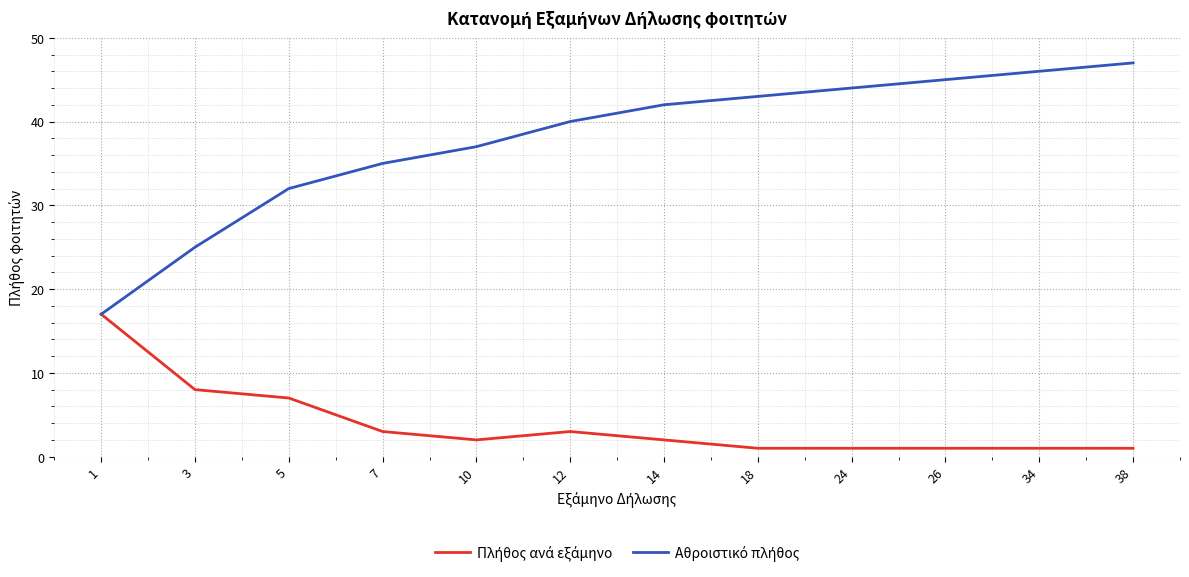

What is the total value across all series at 24?

45